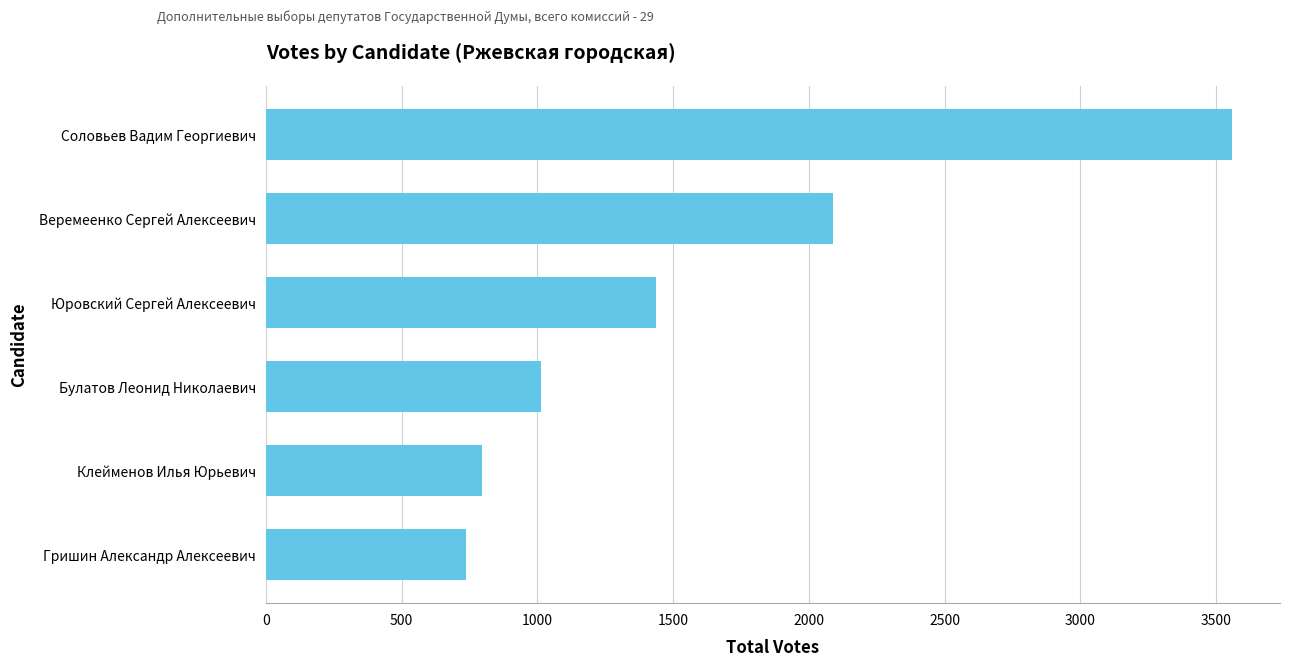

What is the difference between the maximum and minimum values?

2822